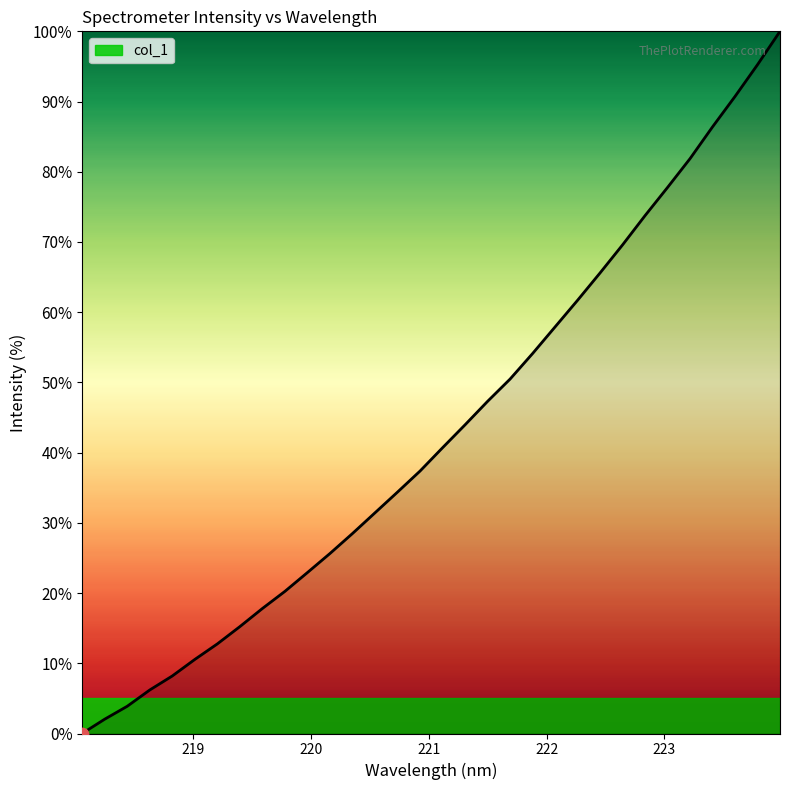

What is the greatest value displayed?

100.0